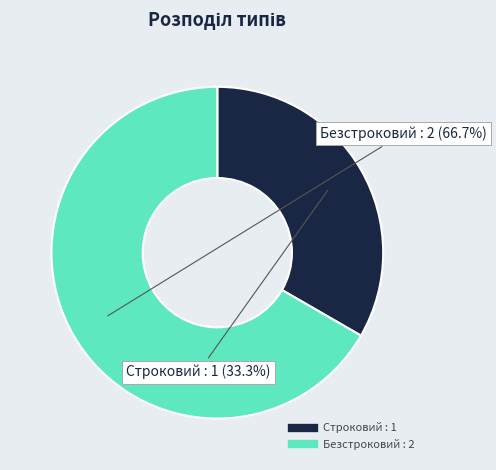

Is there a majority slice in this chart?

Yes